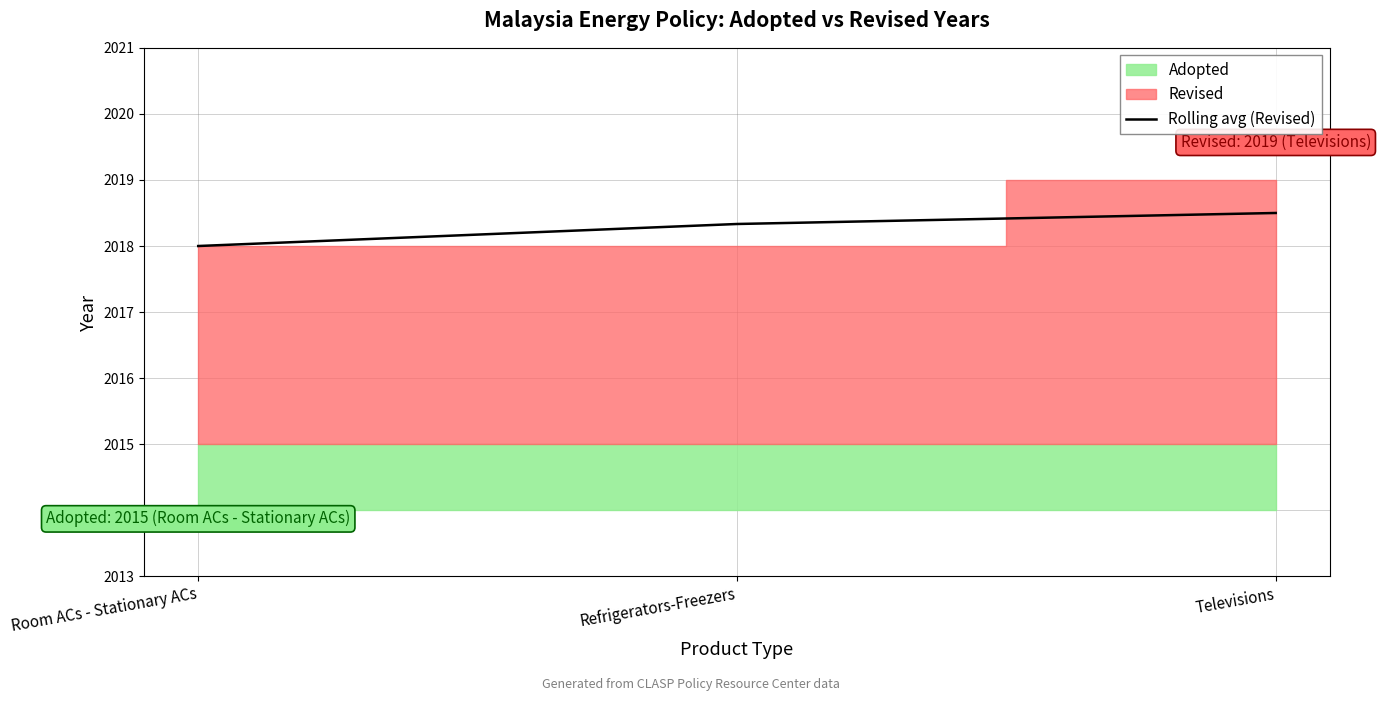

Which has a higher value, Refrigerators-Freezers or Room ACs - Stationary ACs?

Refrigerators-Freezers